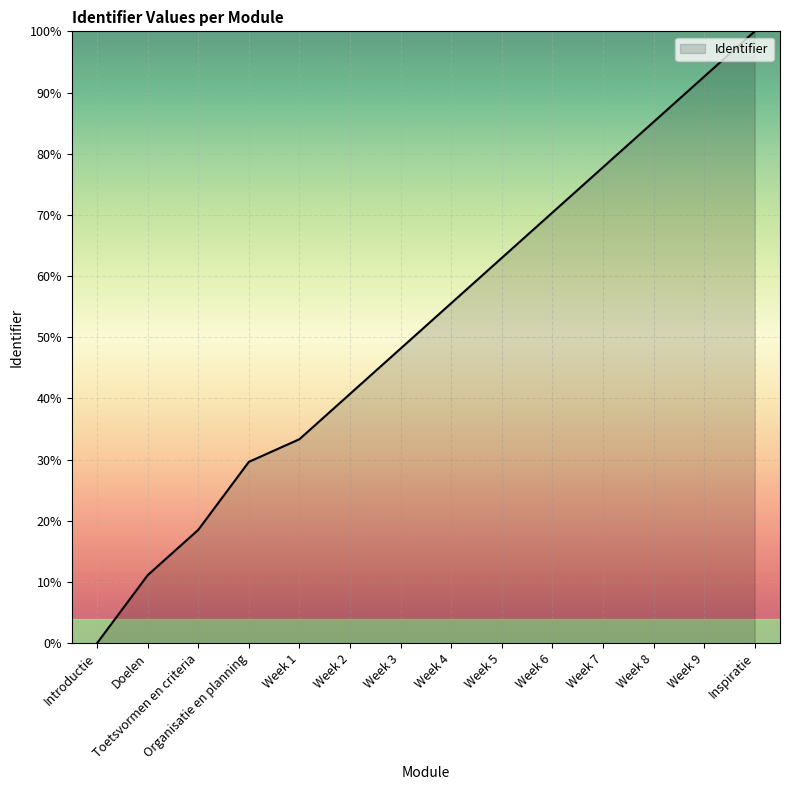

What is the ratio of the value at Week 5 to the value at Doelen?

5.7